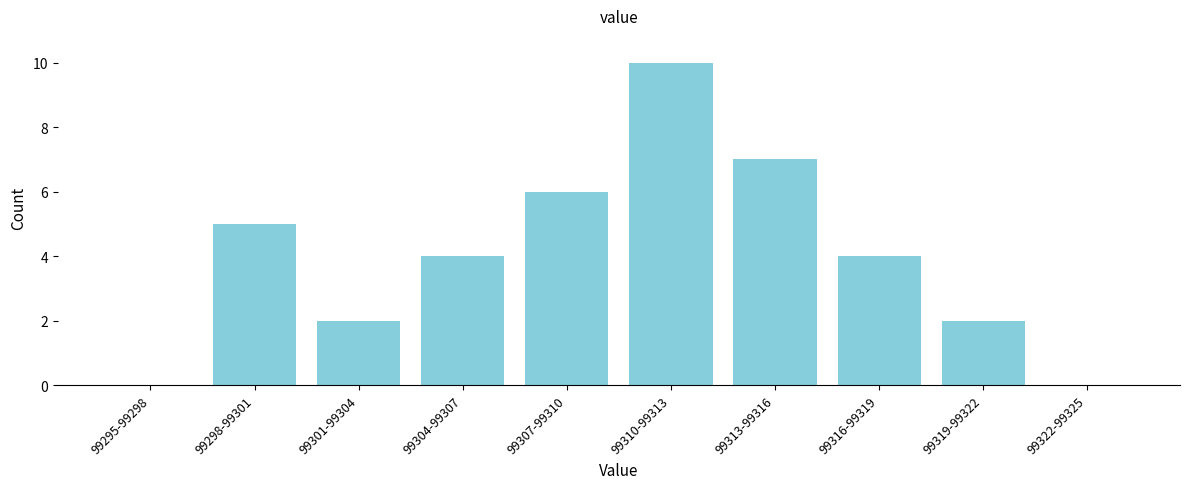

Reading left to right, what are all the values shown in this chart?

99295-99298=0	99298-99301=5	99301-99304=2	99304-99307=4	99307-99310=6	99310-99313=10	99313-99316=7	99316-99319=4	99319-99322=2	99322-99325=0